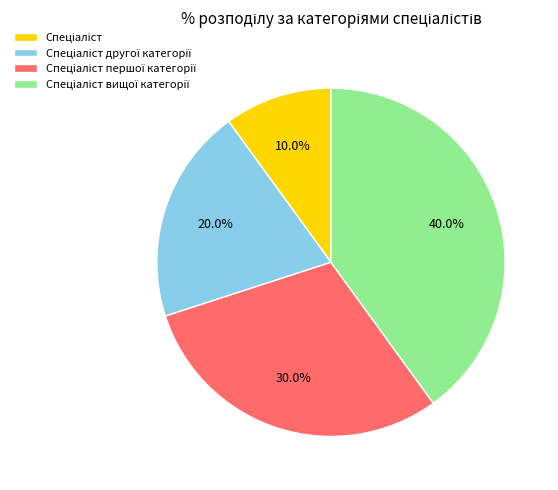

Is there any slice that represents more than half of the pie?

No